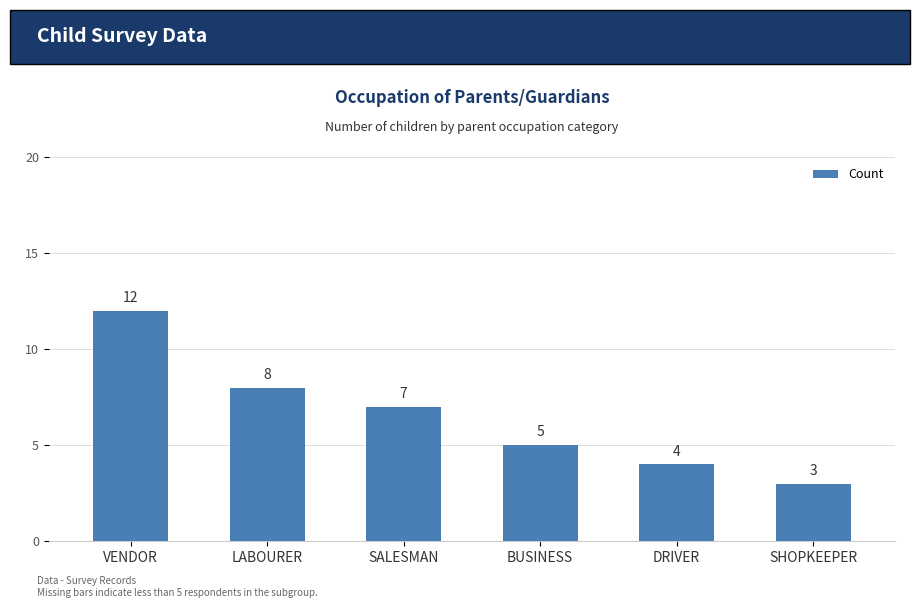

The value at BUSINESS is 5. True or false?

True